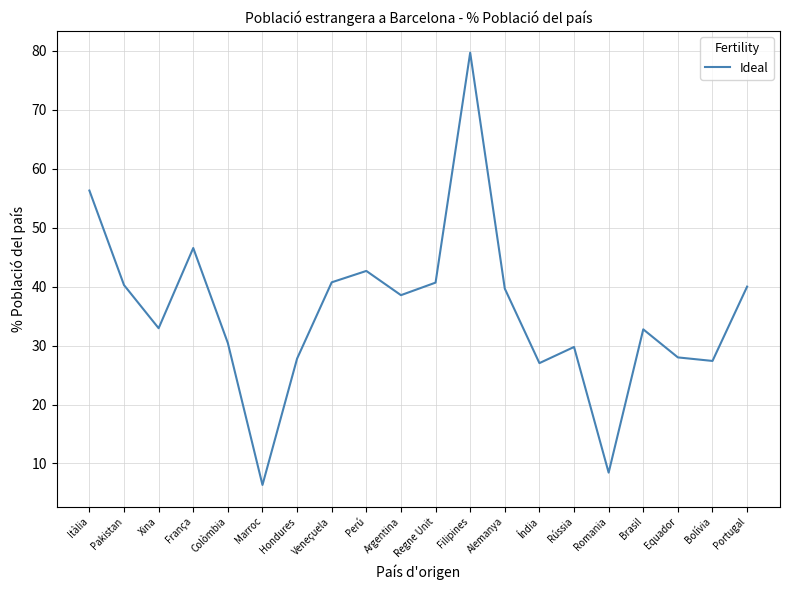

True or false: the data shows 64.4 at Perú.

False